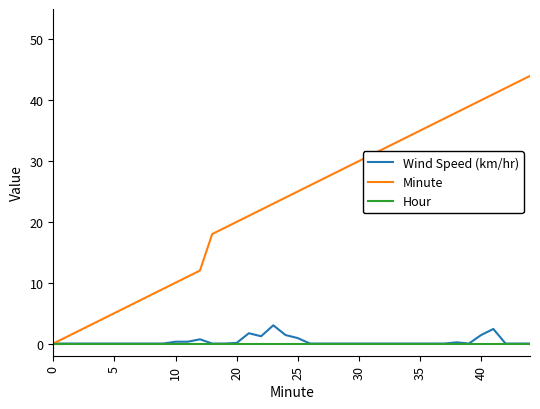

What is the highest value of the Wind Speed (km/hr) series?

3.0